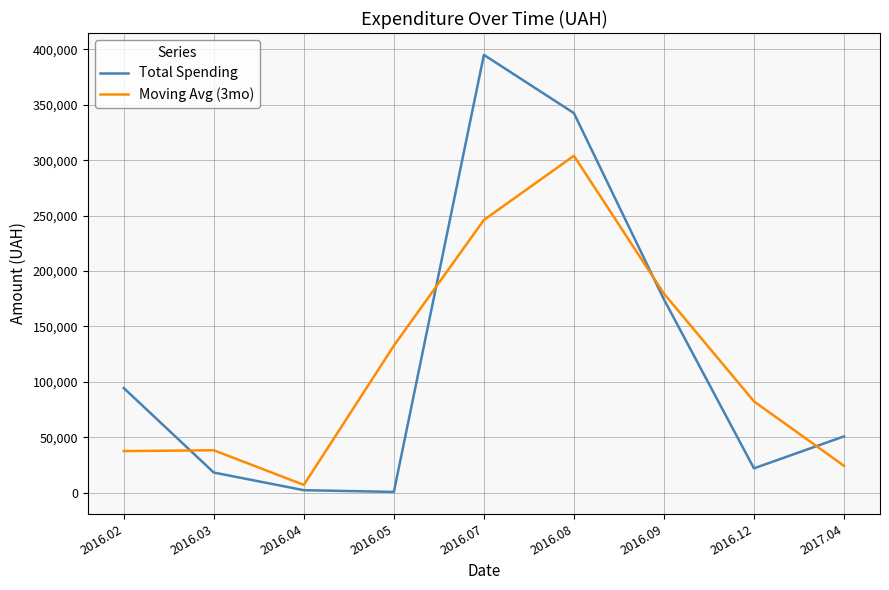

Between 2016.02 and 2017.04, which series saw the biggest shift?

Total Spending